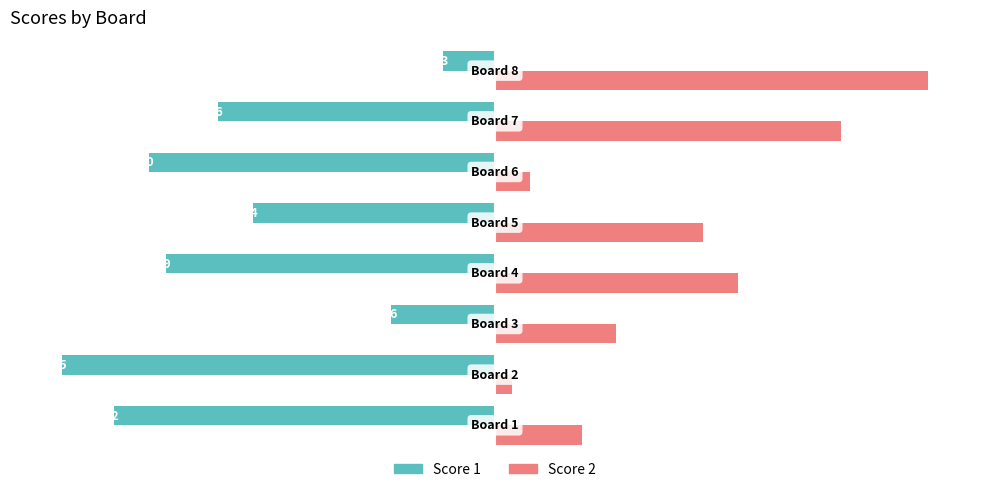

Rank the series by their maximum value, from lowest to highest.

Score 1, Score 2